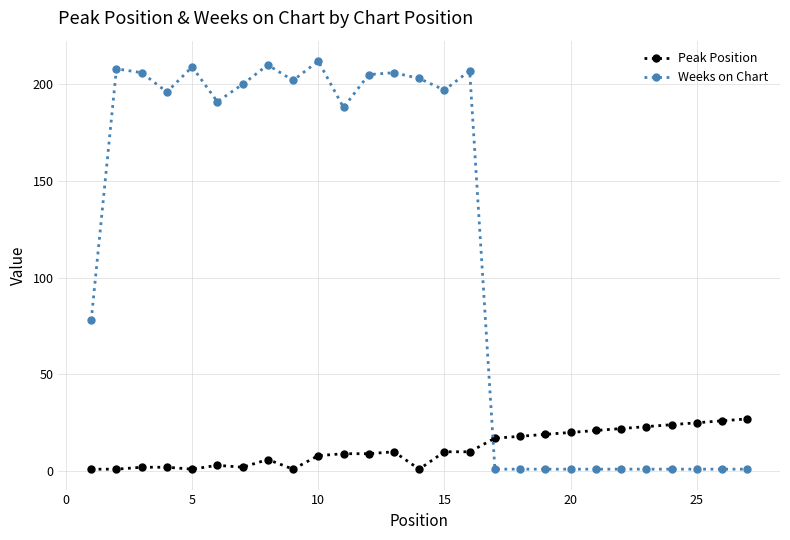

Which series has the largest total across all categories?

Weeks on Chart